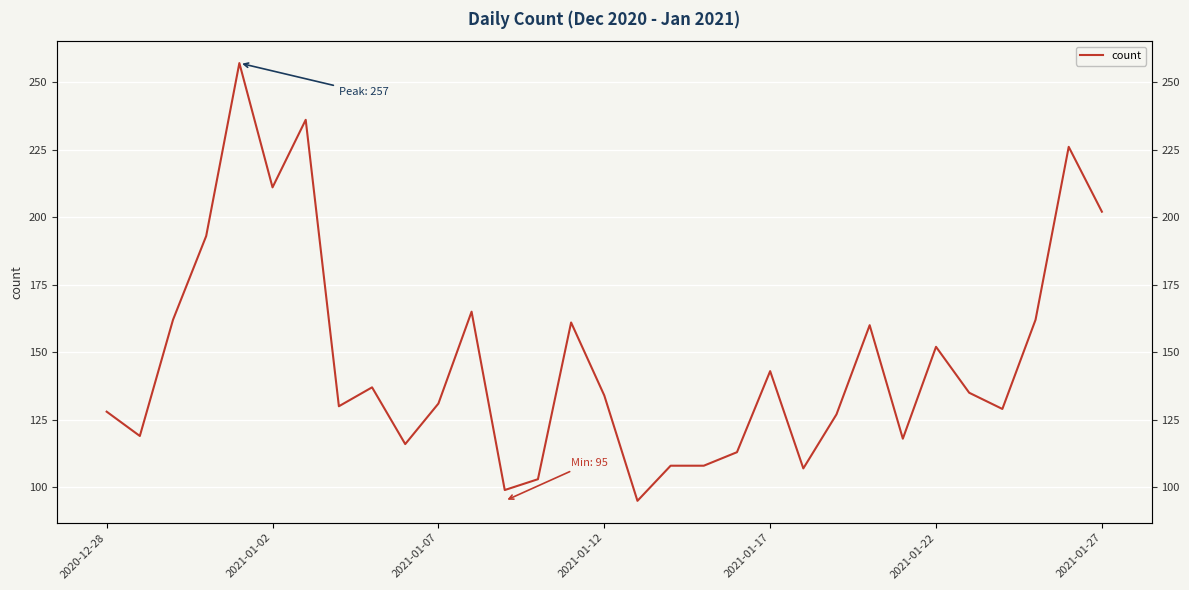

What is the difference between the maximum and second lowest values?

158